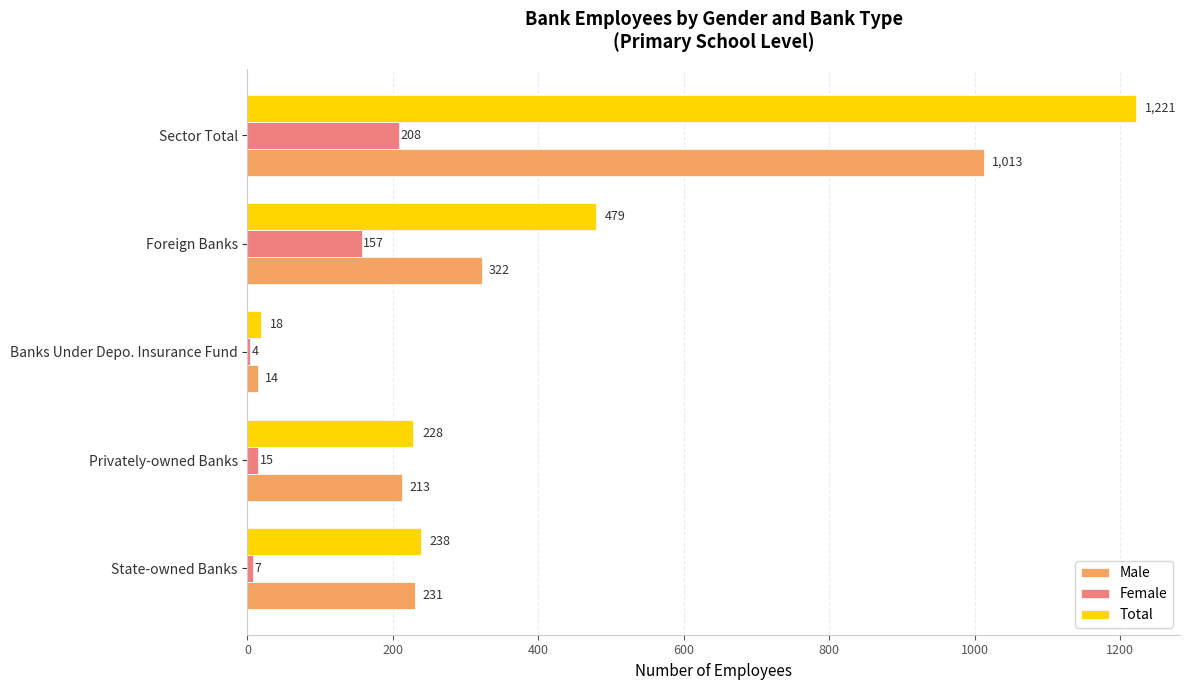

What is the highest value of the Female series?

208